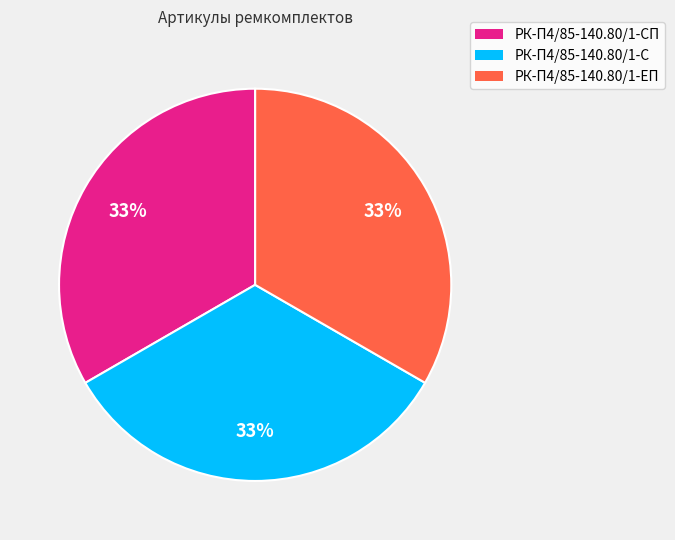

What percentage is the РК-П4/85-140.80/1-С slice, to the nearest percent?

33%